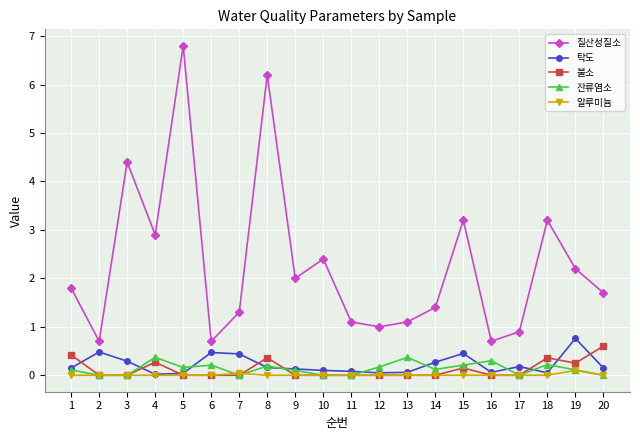

Does the chart display data point markers on the line(s)?

Yes